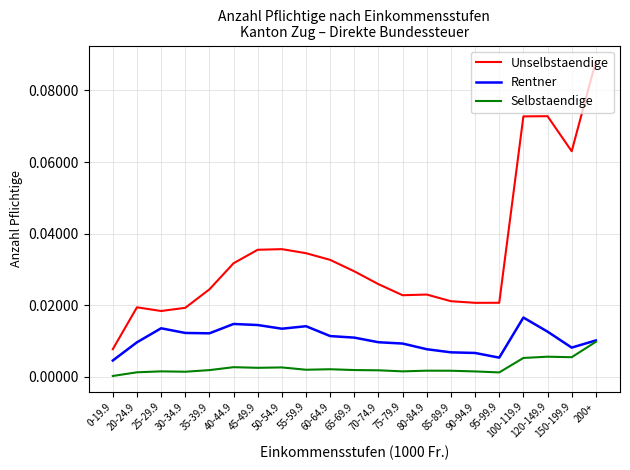

What position from the left is 150-199.9?

20